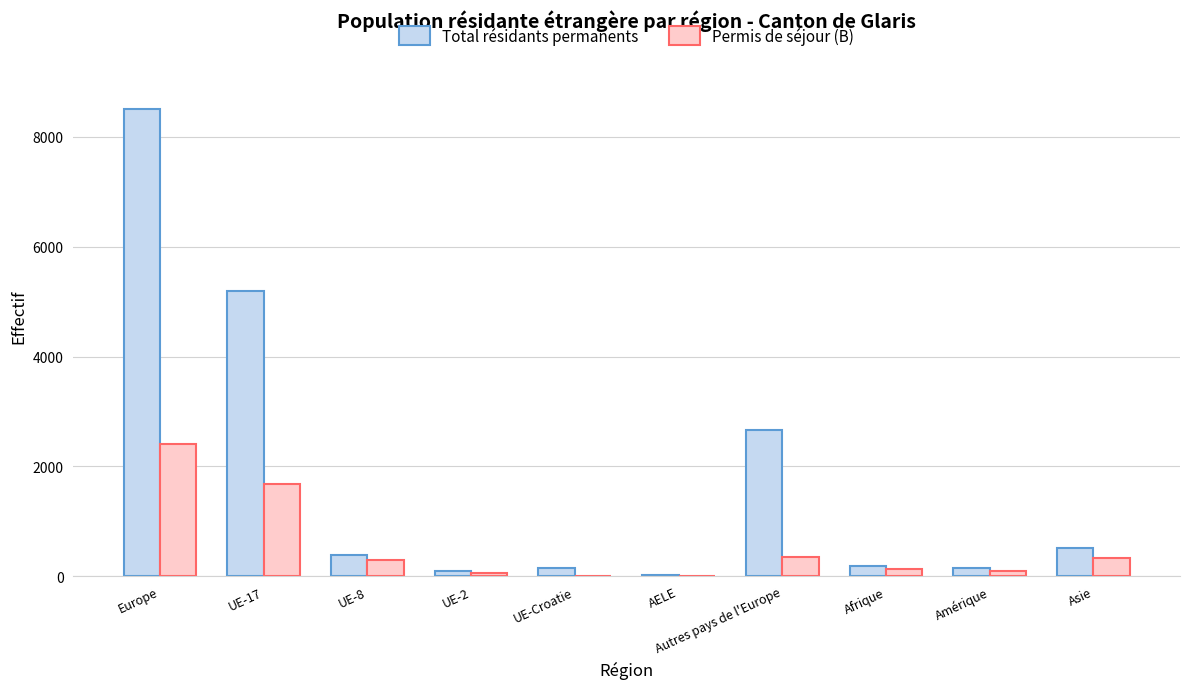

What is the sum of the Total résidants permanents values at AELE and Asie?

532